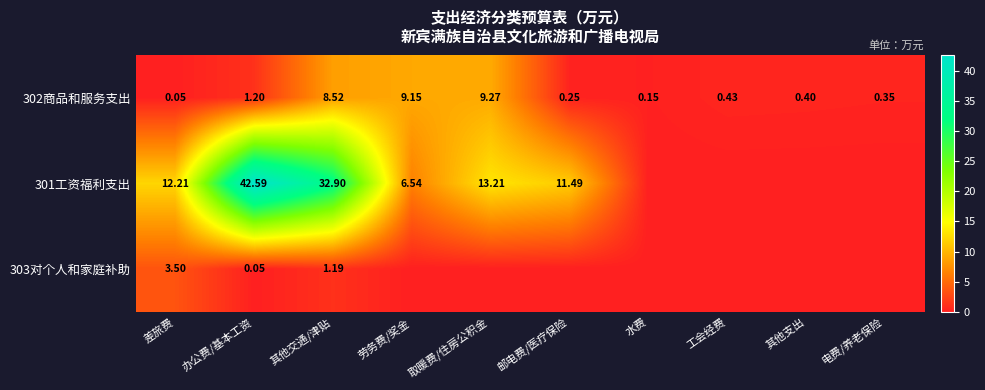

Which has a higher value, 工会经费 or 其他支出?

工会经费